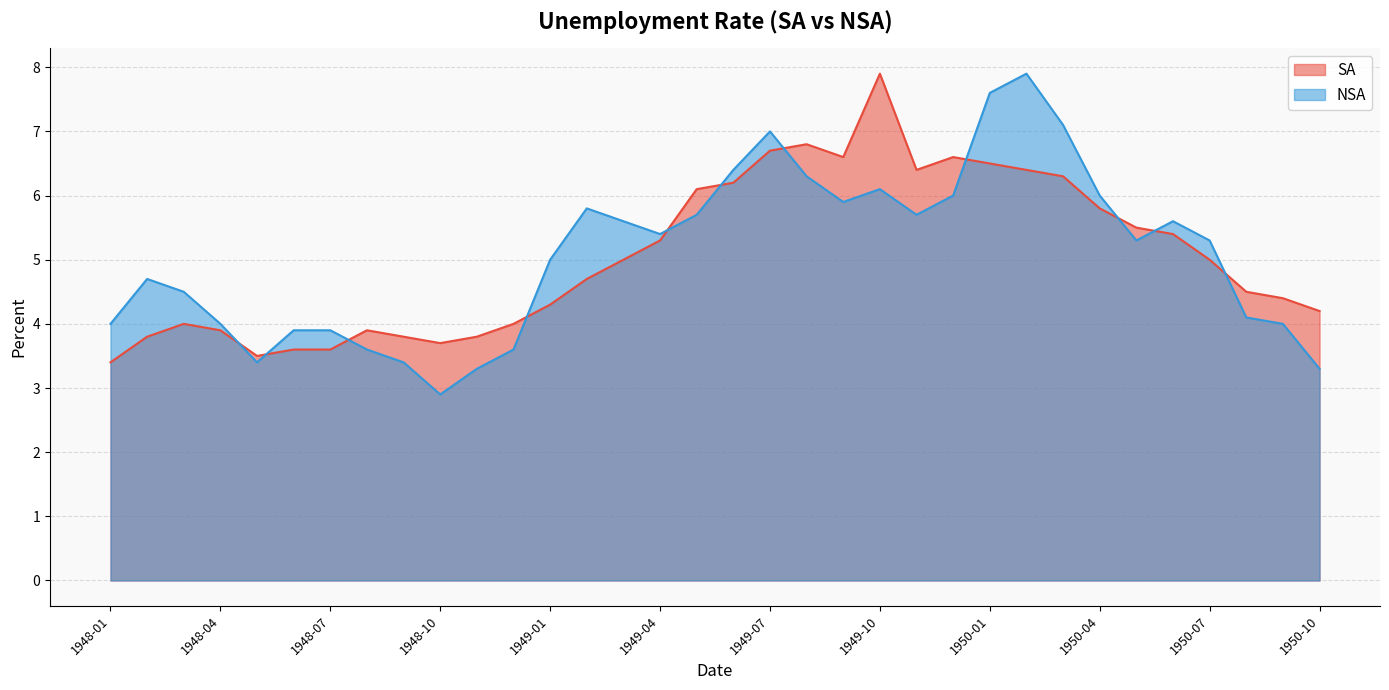

Reading left to right, extract all data points from this chart.

SA: 3.4	3.8	4.0	3.9	3.5	3.6	3.6	3.9	3.8	3.7	3.8	4.0	4.3	4.7	5.0	5.3	6.1	6.2	6.7	6.8	6.6	7.9	6.4	6.6	6.5	6.4	6.3	5.8	5.5	5.4	5.0	4.5	4.4	4.2
NSA: 4.0	4.7	4.5	4.0	3.4	3.9	3.9	3.6	3.4	2.9	3.3	3.6	5.0	5.8	5.6	5.4	5.7	6.4	7.0	6.3	5.9	6.1	5.7	6.0	7.6	7.9	7.1	6.0	5.3	5.6	5.3	4.1	4.0	3.3